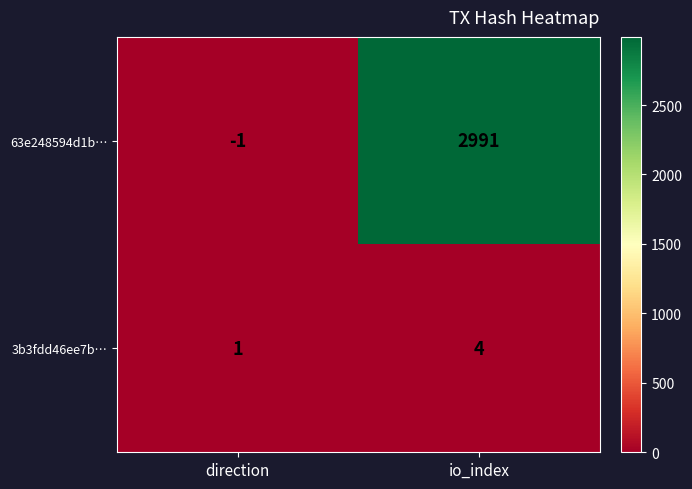

What is the maximum value for 3b3fdd46ee7b…?

4